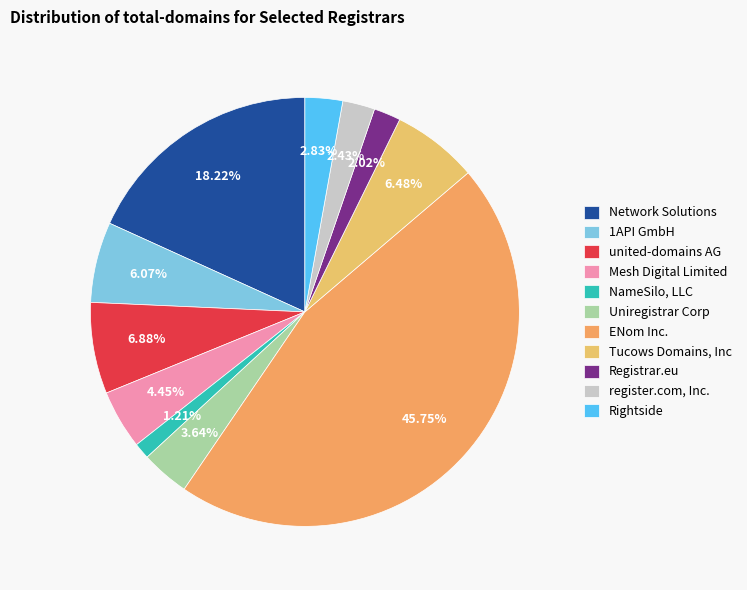

To the nearest percent, what is the difference between the Rightside and united-domains AG slice percentages?

4%